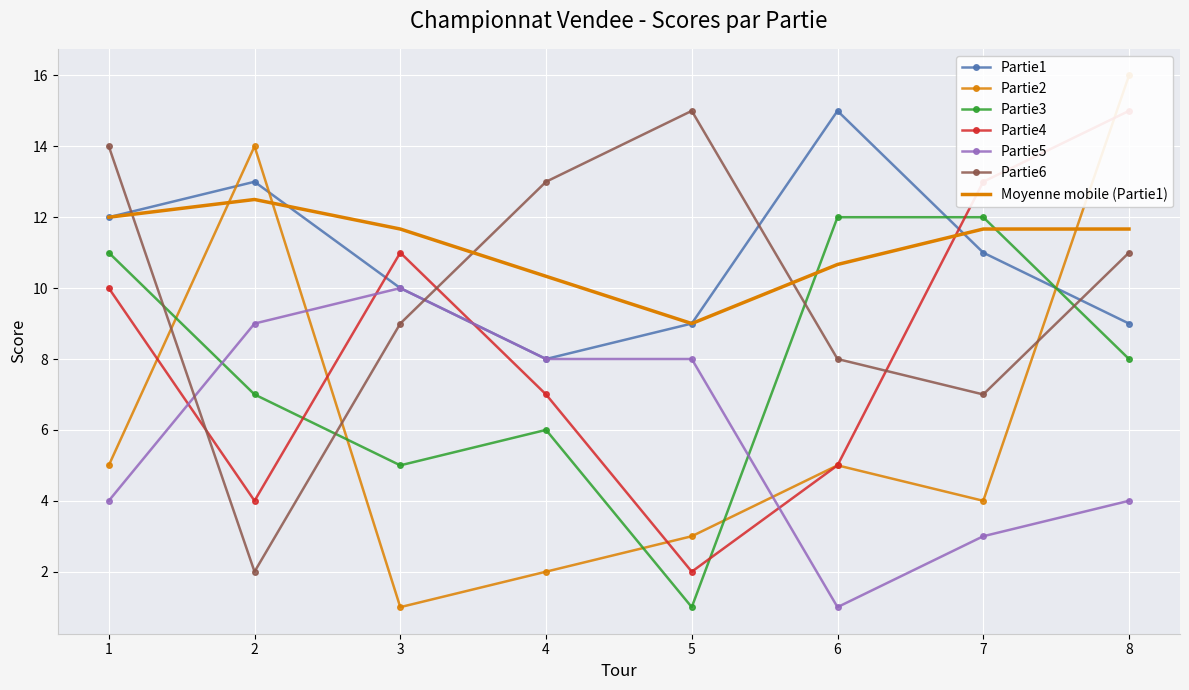

Reading right to left, what are all the values shown in this chart?

Partie1: 9	11	15	9	8	10	13	12
Partie2: 16	4	5	3	2	1	14	5
Partie3: 8	12	12	1	6	5	7	11
Partie4: 15	13	5	2	7	11	4	10
Partie5: 4	3	1	8	8	10	9	4
Partie6: 11	7	8	15	13	9	2	14